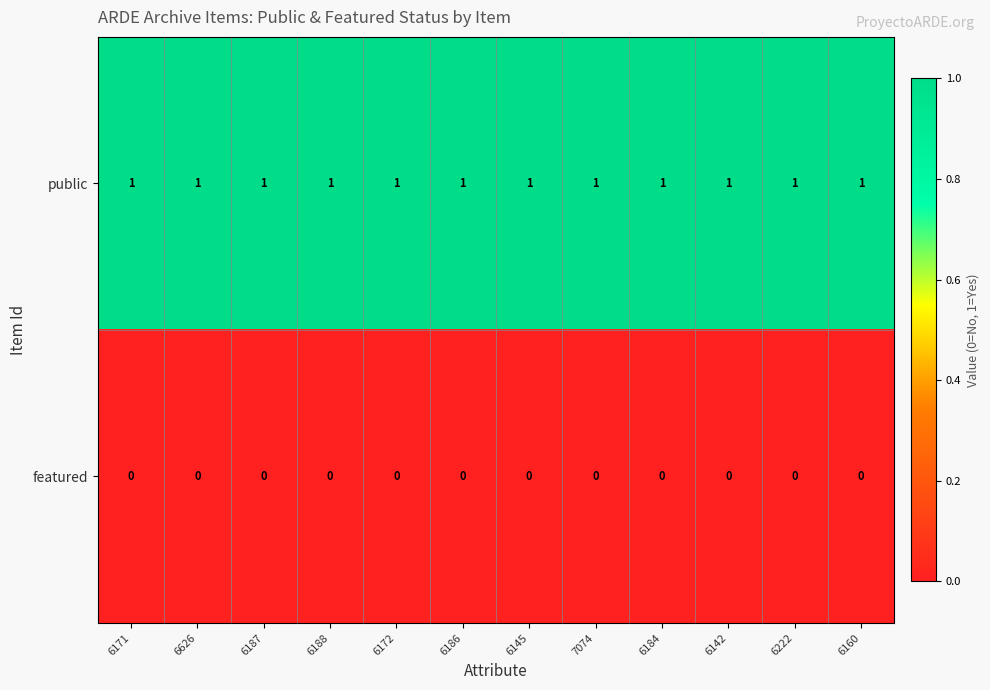

Which series has the largest total across all categories?

public